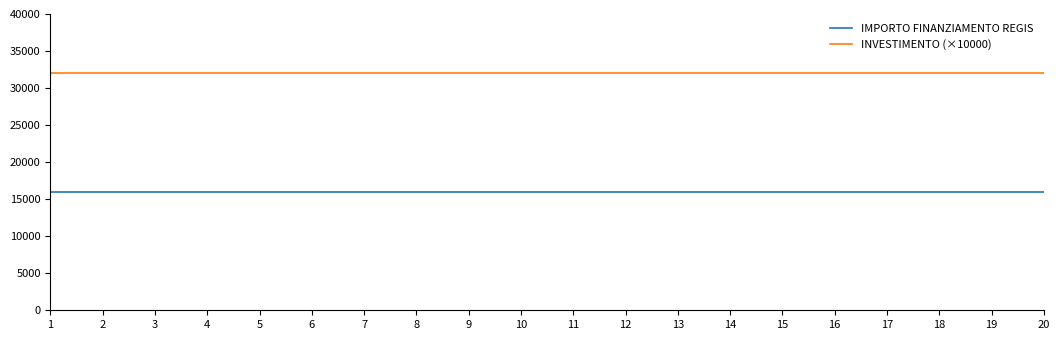

Is it true that INVESTIMENTO (×10000) equals 32000 at 7?

True